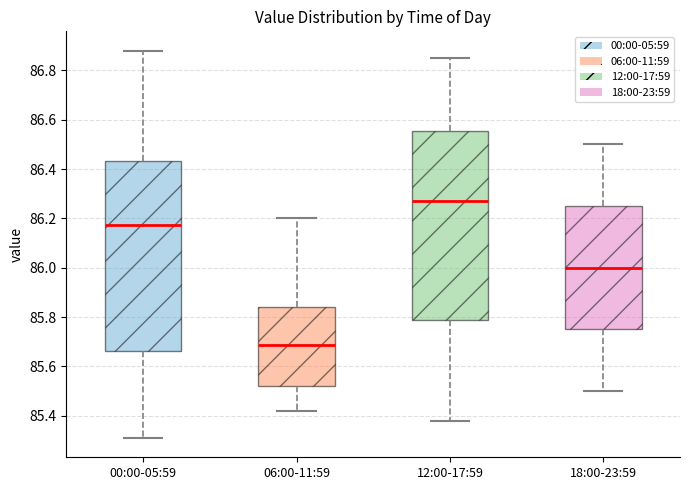

Which box has the lowest median line?

06:00-11:59